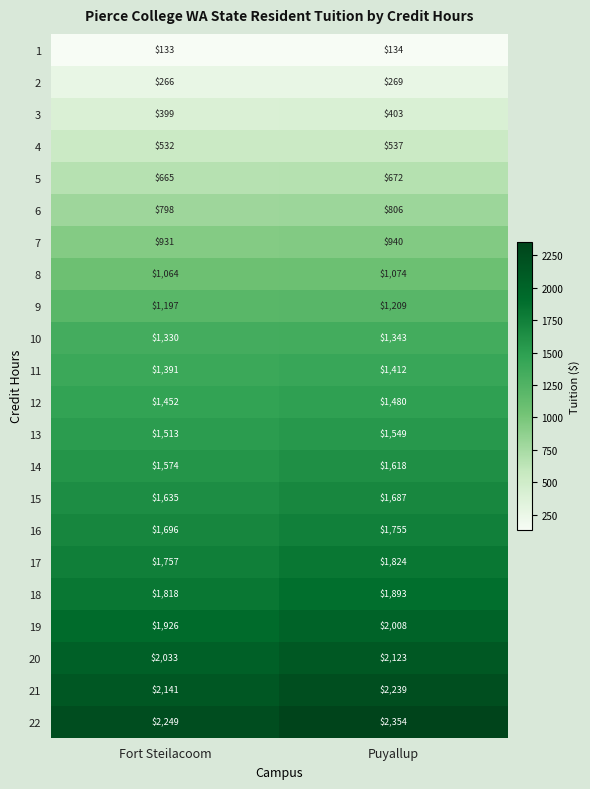

True or false: 14 has a value of 1618 at Puyallup.

True